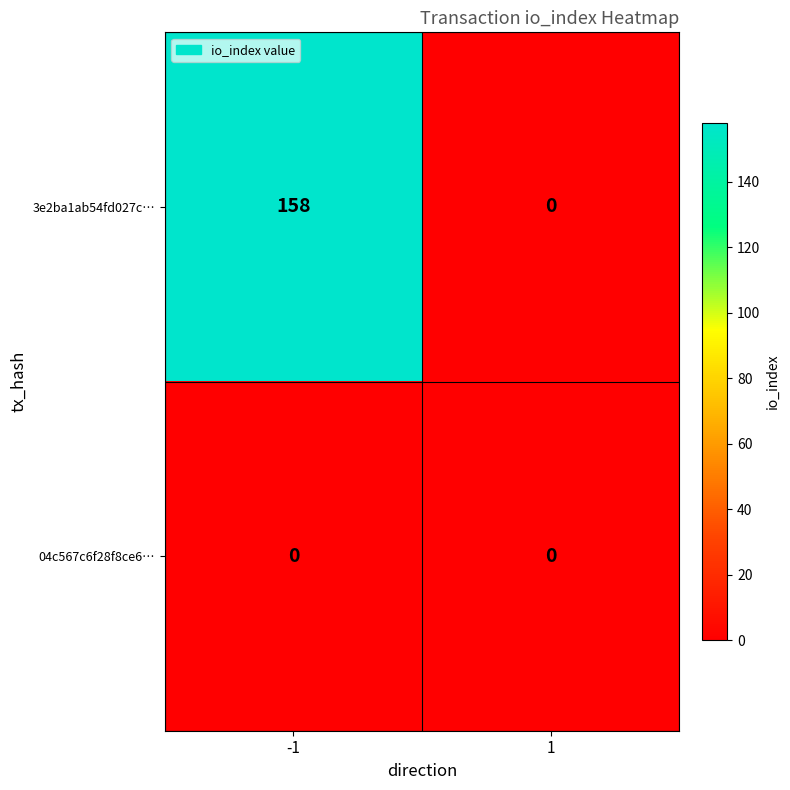

Rank the series by their average value, from lowest to highest.

04c567c6f28f8ce6…, 3e2ba1ab54fd027c…